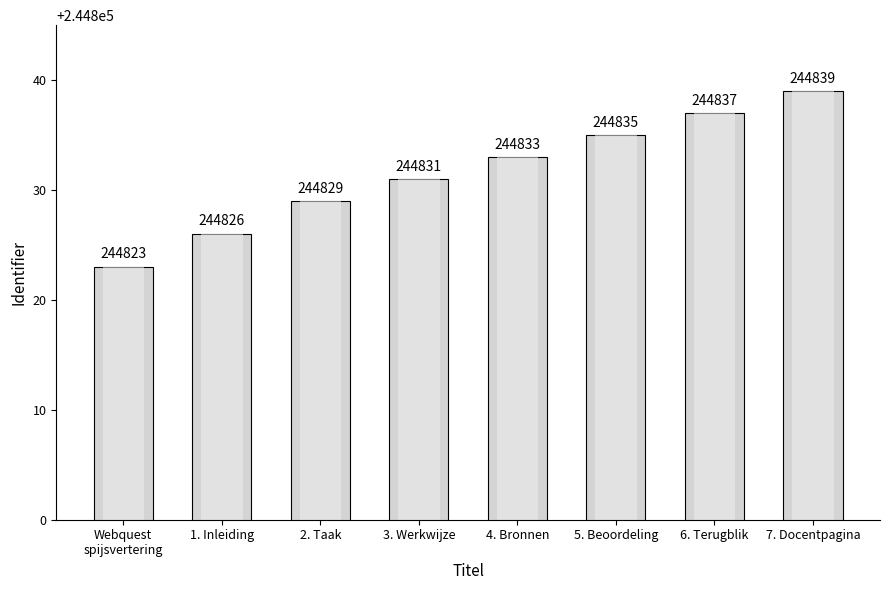

Between 1. Inleiding and 5. Beoordeling, which is larger?

5. Beoordeling